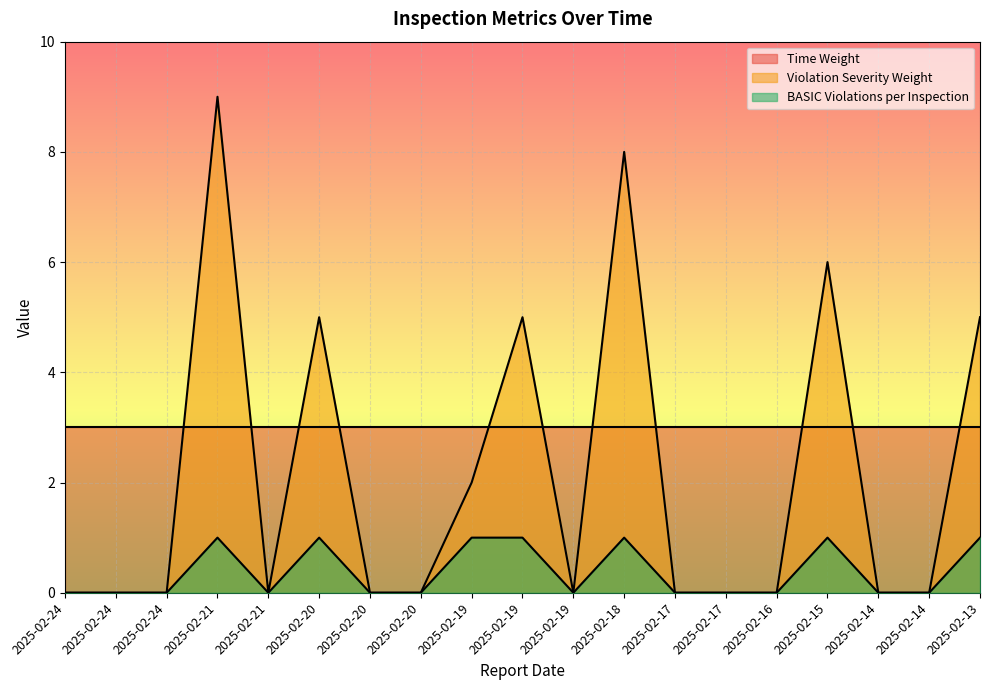

How many positive values does the BASIC Violations per Inspection series have?

7